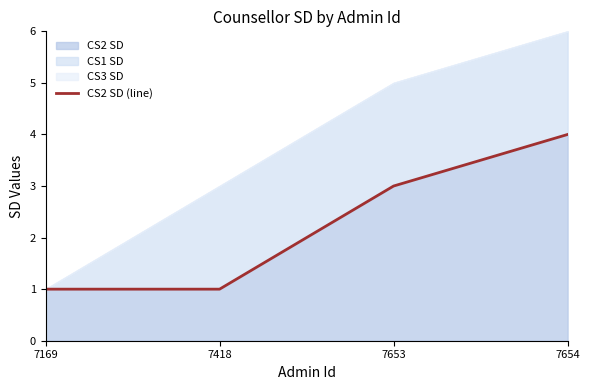

Does the chart have visible grid lines?

No